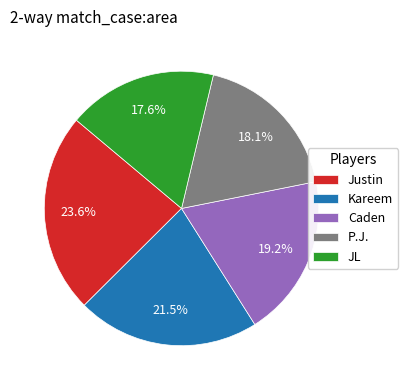

To the nearest percent, what percentage of the pie is Justin?

24%